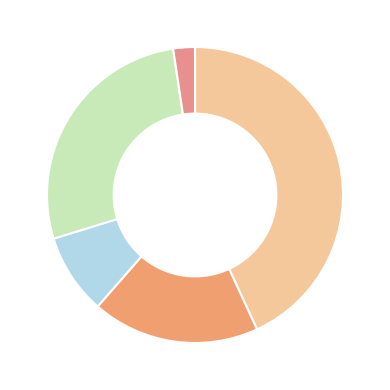

How many slices are in this pie chart?

5